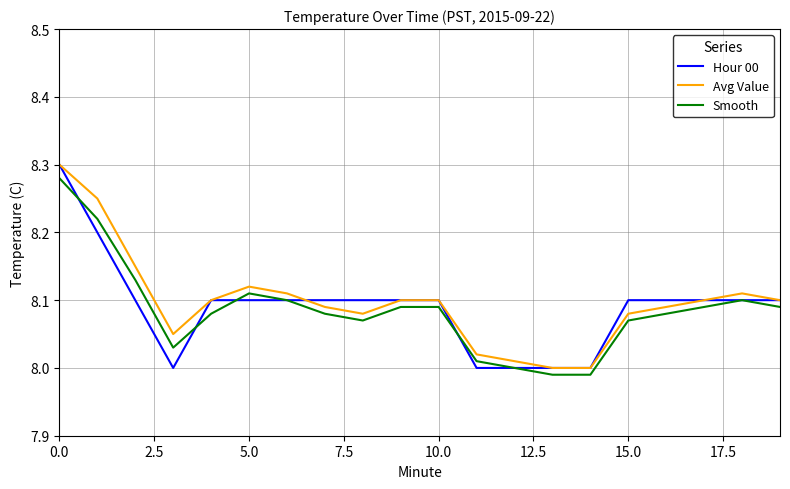

What are all the series names shown in the legend?

Hour 00, Avg Value, Smooth